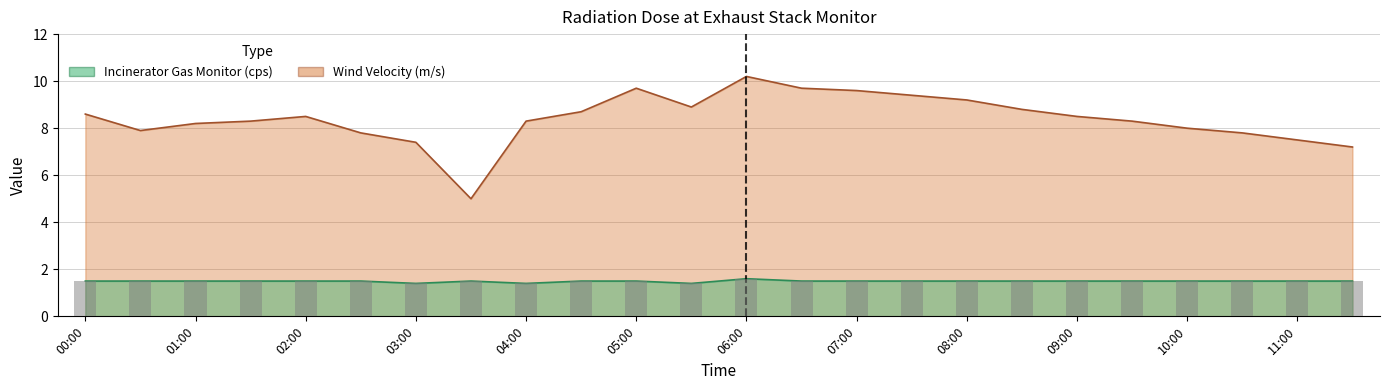

How many Incinerator Gas Monitor (cps) values are between 1 and 2?

24